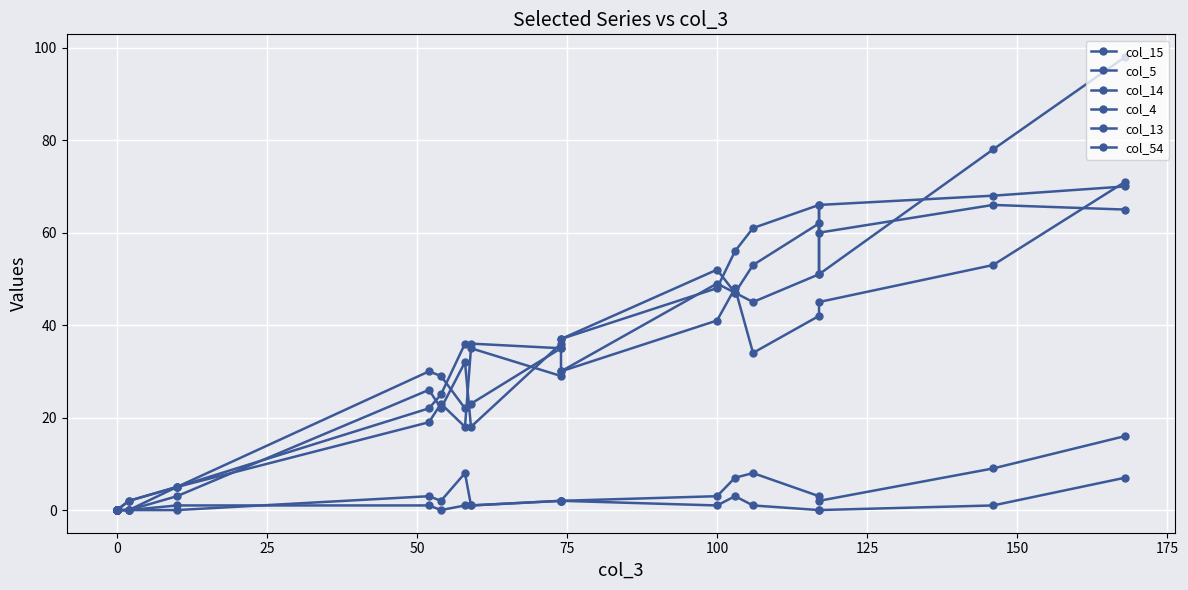

What is the value of the col_5 point at the 15th from the left?

47